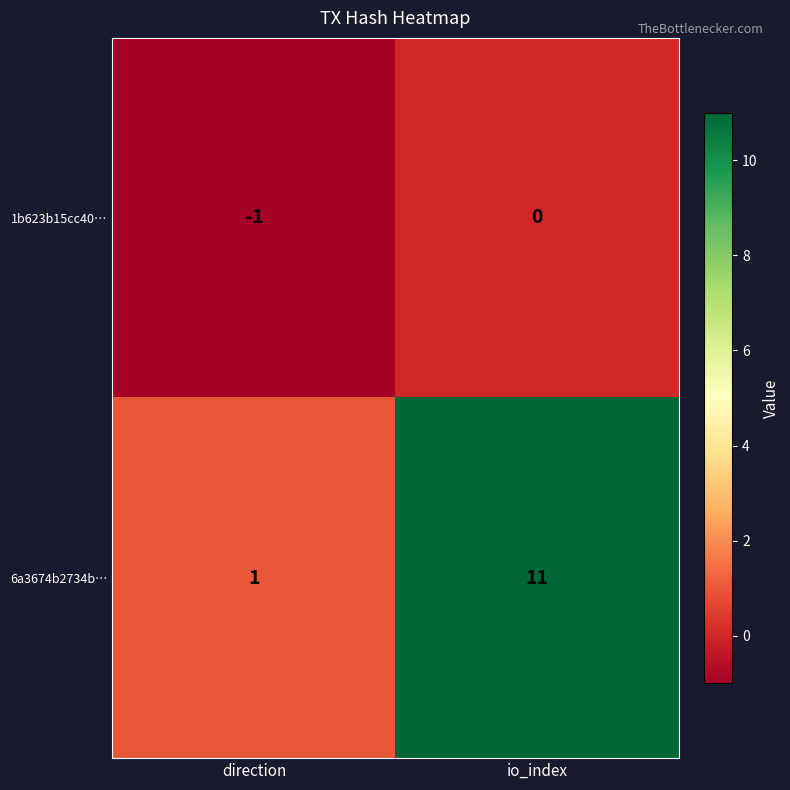

What is the approximate value of 6a3674b2734b… at io_index?

11